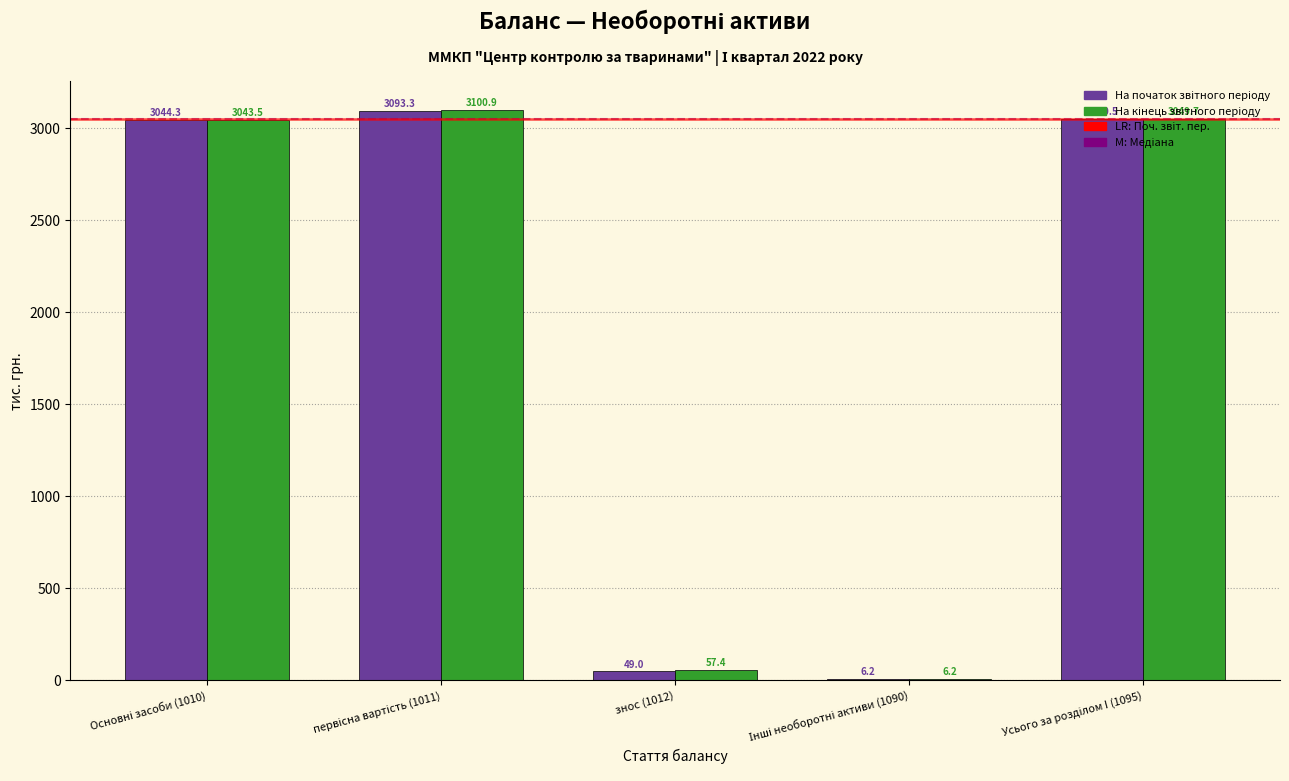

What is the greatest value displayed?

3100.9